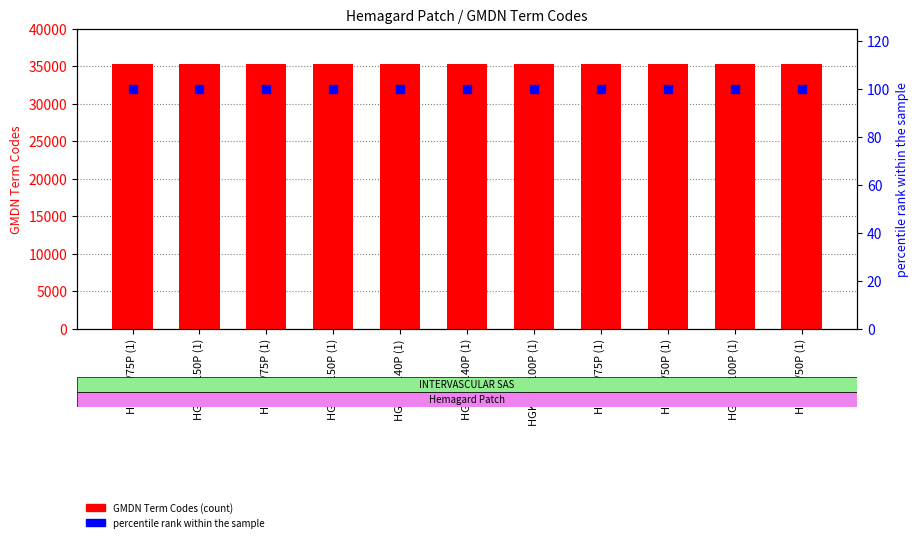

At which category is the sum across all series the highest?

HGK50/75P (1)